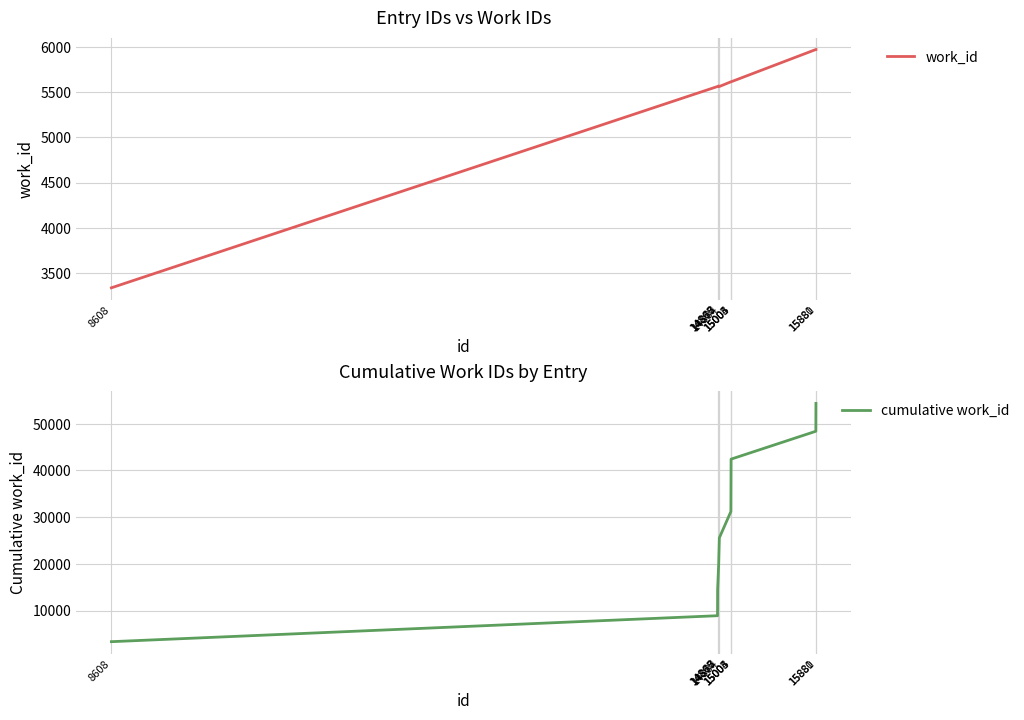

Which series has the widest spread of values?

cumulative work_id